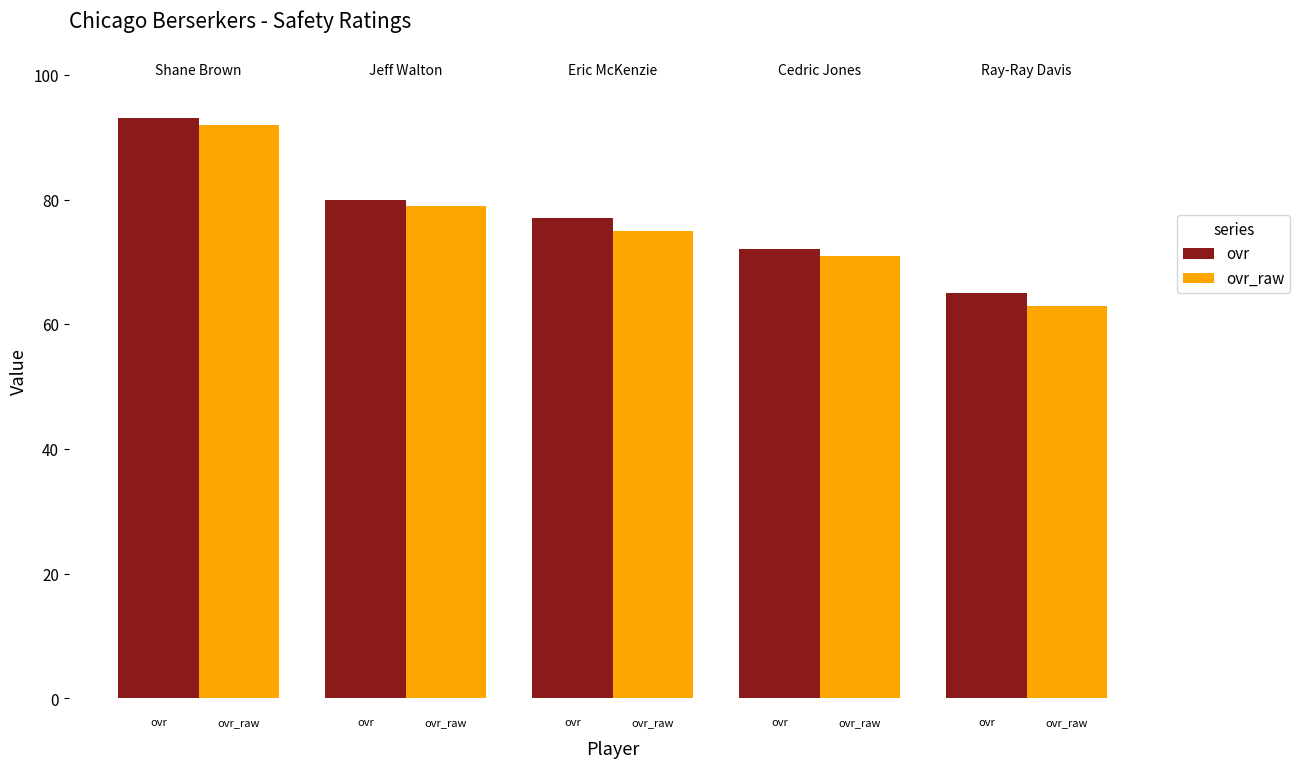

What is the value of the ovr bar at the 2nd from the left?

80